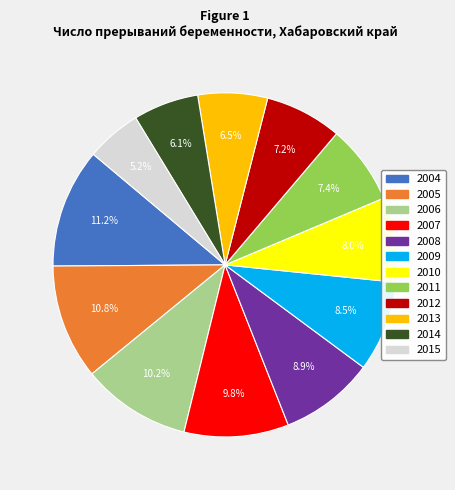

Is there a majority slice in this chart?

No